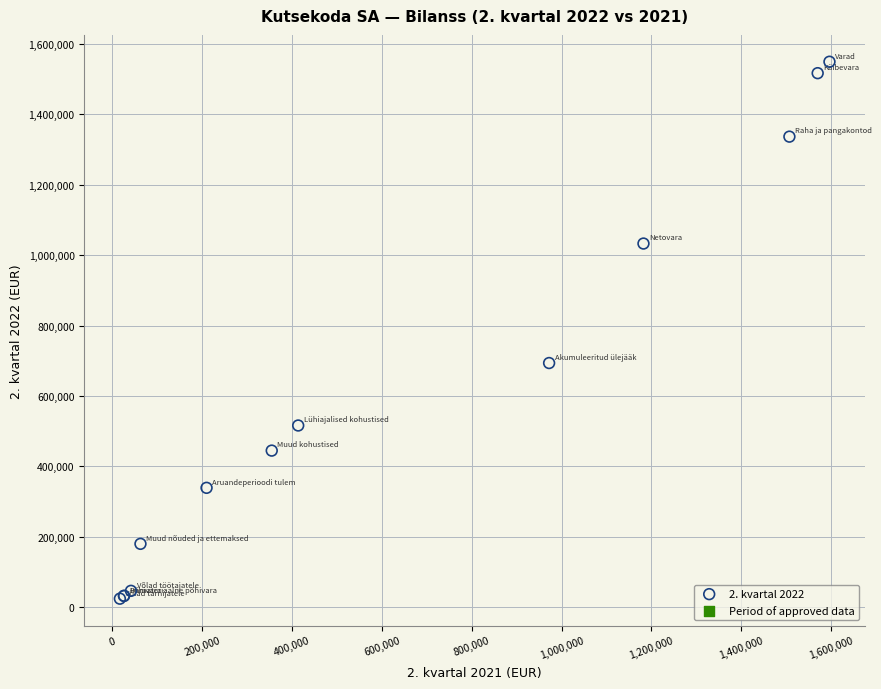

What Y value in the scatter plot is closest to 786836?

693620.6